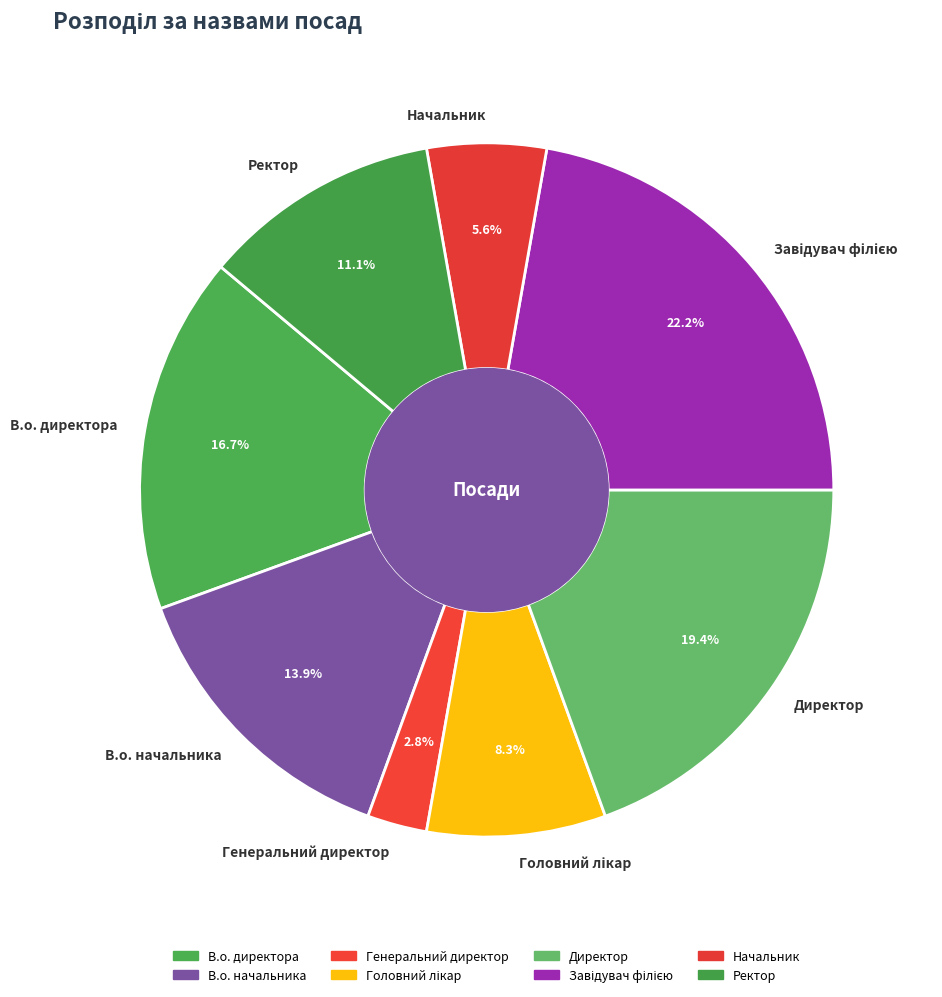

What is the smallest slice in the pie chart?

Генеральний директор